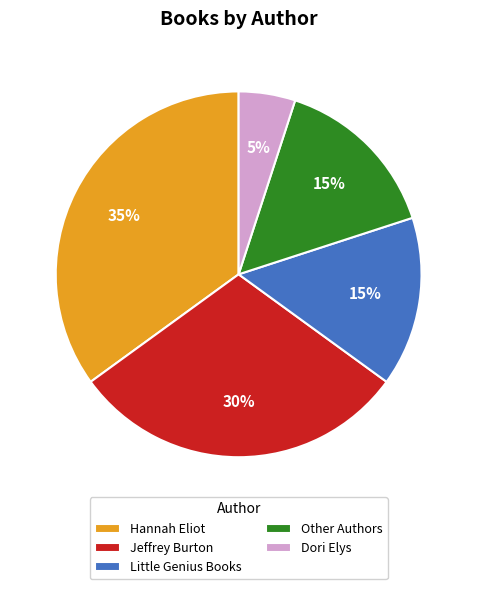

How many slices are in this pie chart?

5